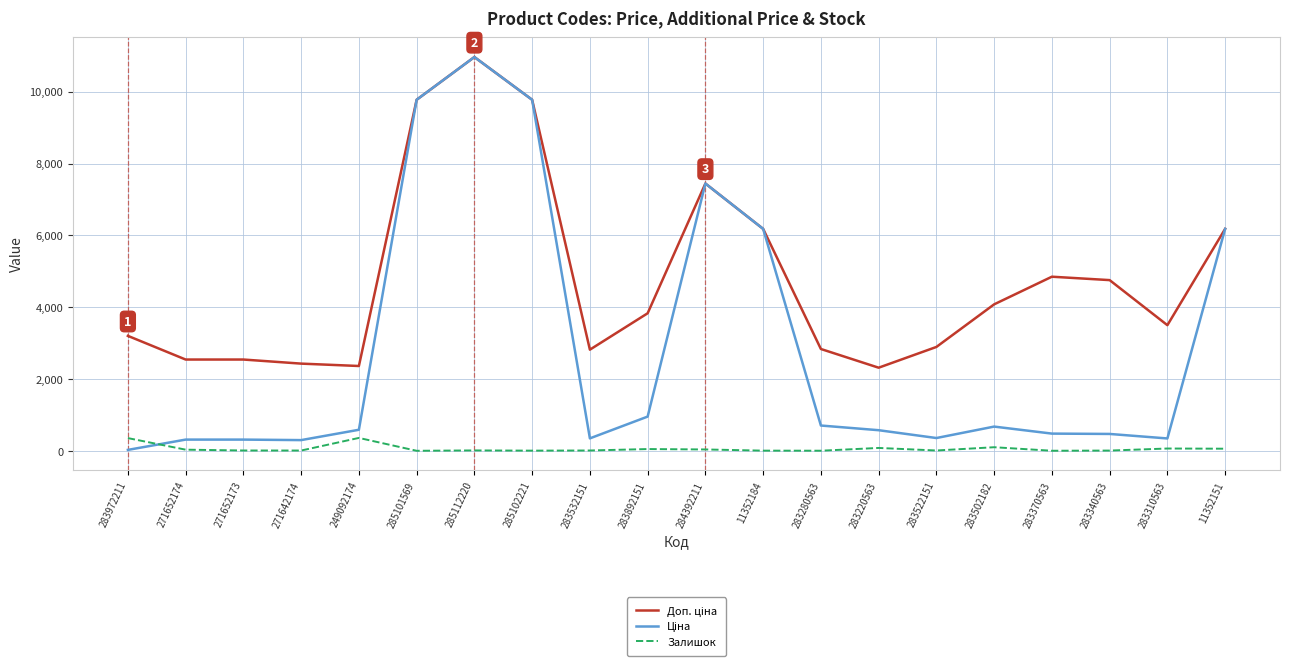

Which category has the highest value across all series?

285112220